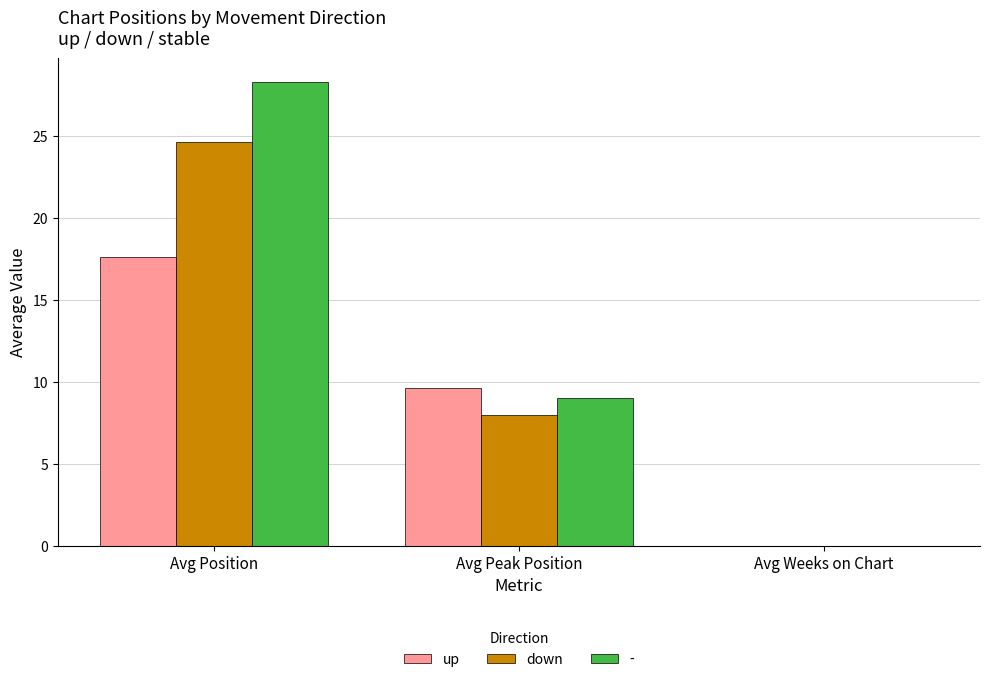

What is the sum of all up values?

27.2